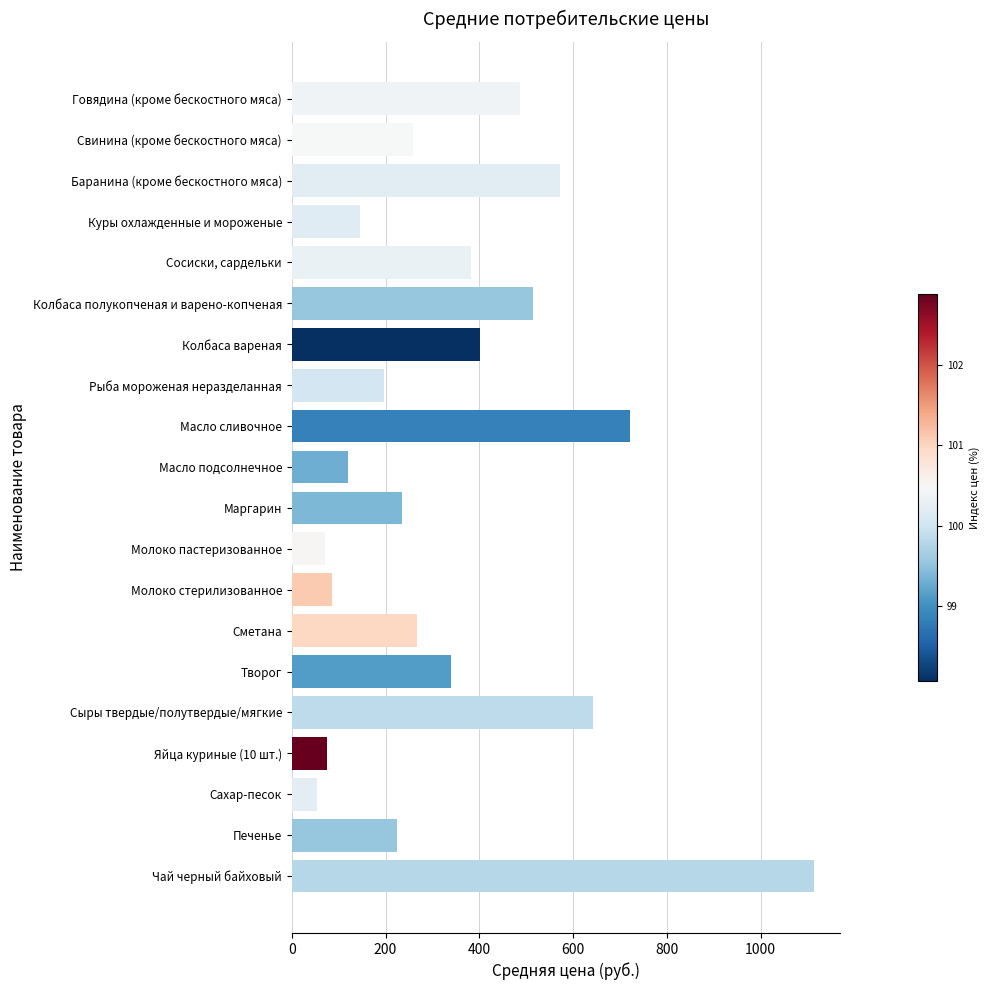

How many data points does each series have?

20